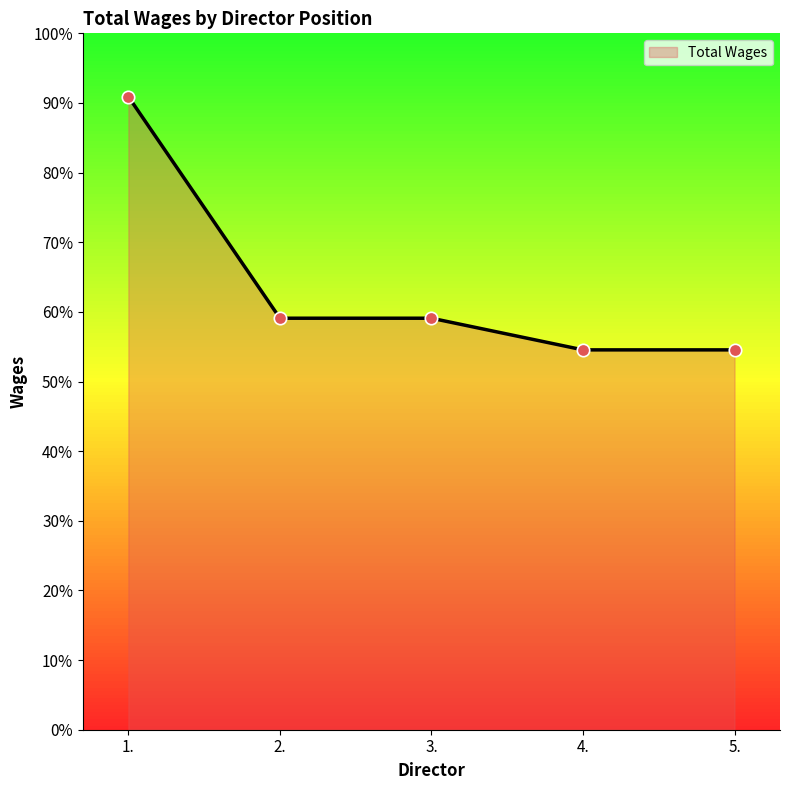

Does the chart have visible grid lines?

No